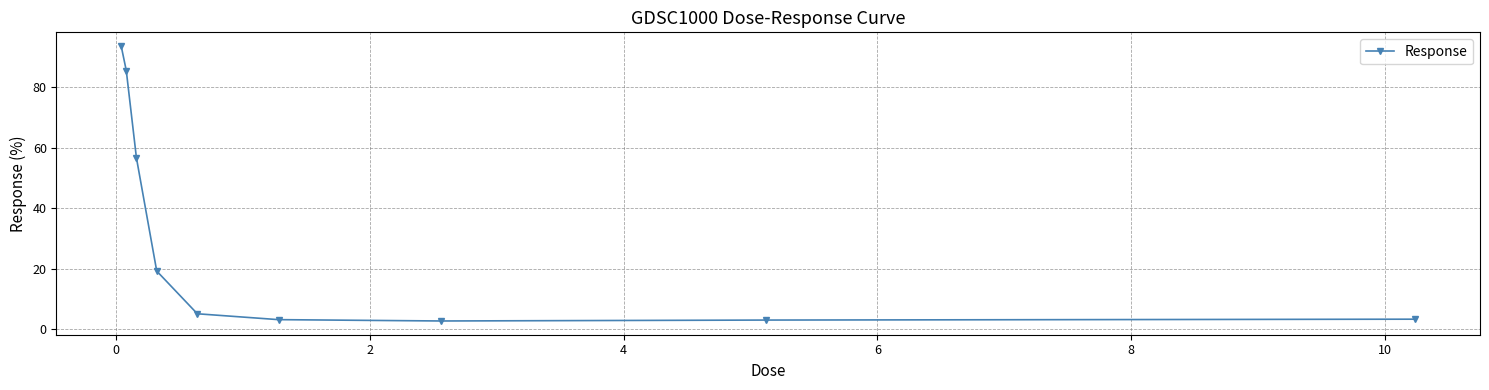

What is the value of the 6th point from the left?

3.2